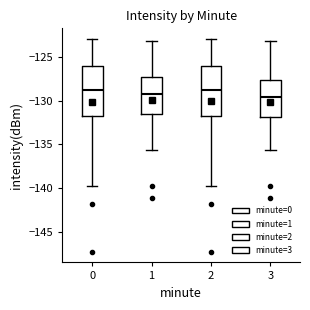

Where does the upper whisker of the box at x = 0 end on the y-axis? The values are not printed on the chart, so give them approximately, as read against the axis.

-123.0